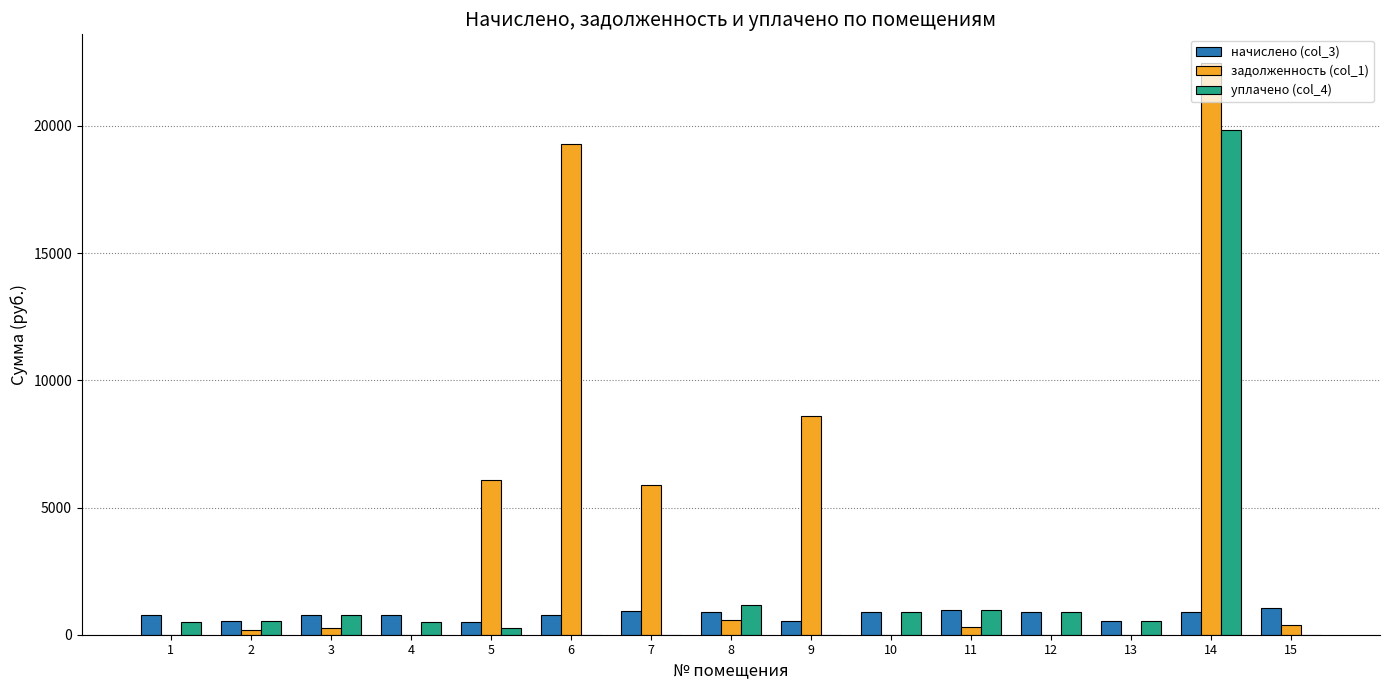

What is the total value across all series at 4?

1290.6